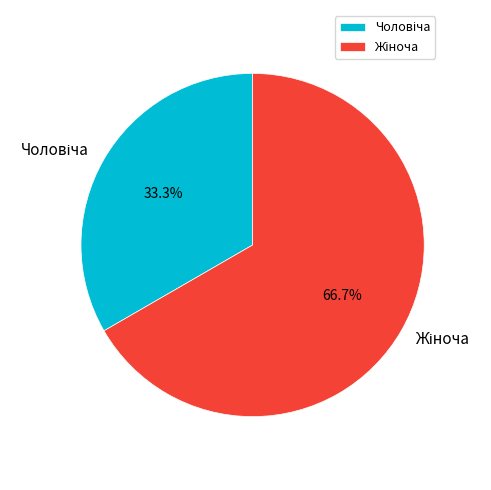

Is there any slice that represents more than half of the pie?

Yes